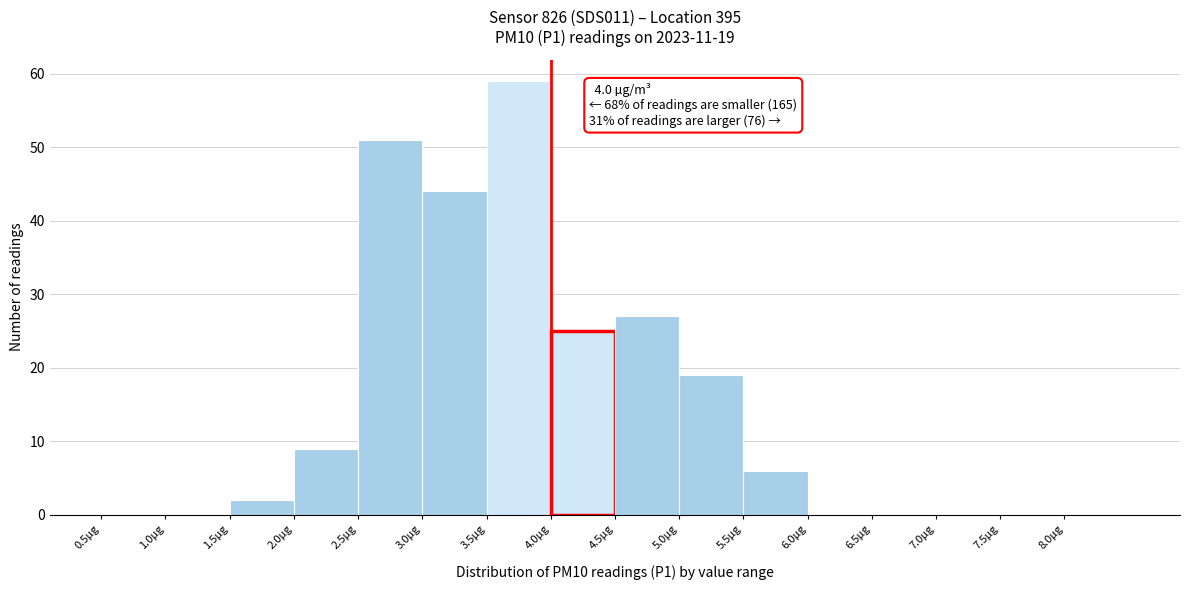

Over which range of the x-axis is the bar tallest?

3.5 to 4.0